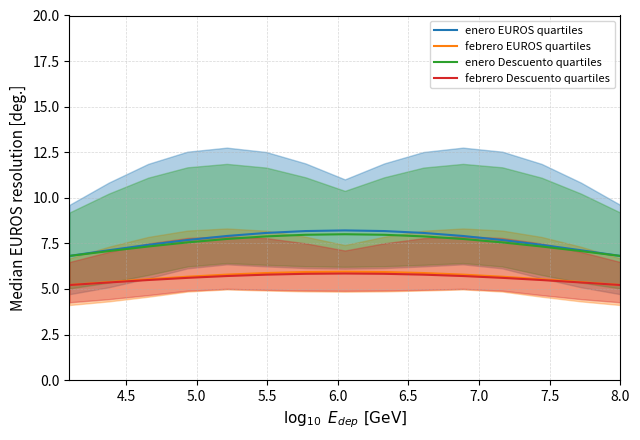

True or false: febrero EUROS quartiles and febrero Descuento quartiles intersect in this chart.

False